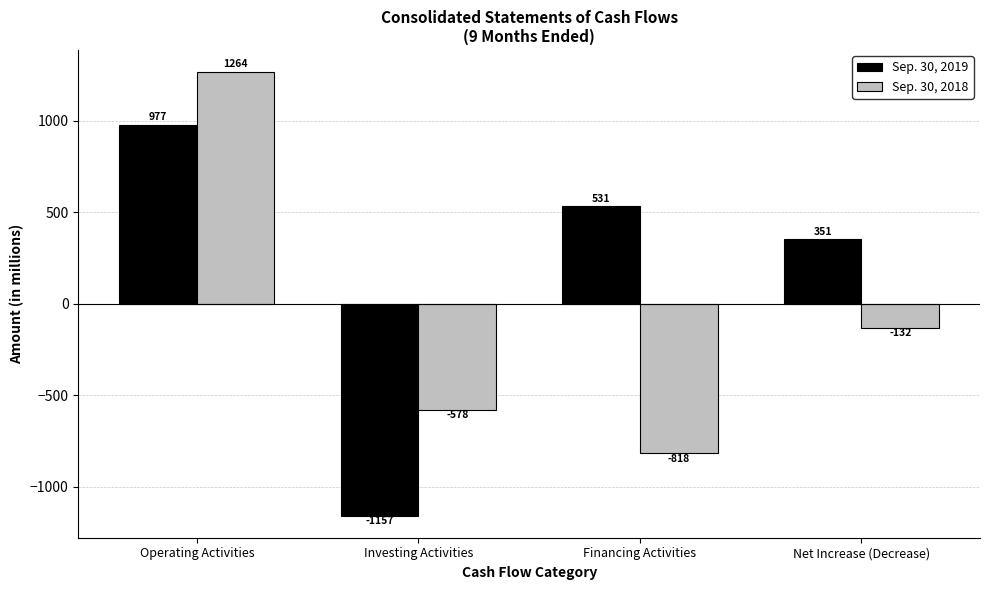

Which category has the lowest value in the Sep. 30, 2018 series?

Financing Activities